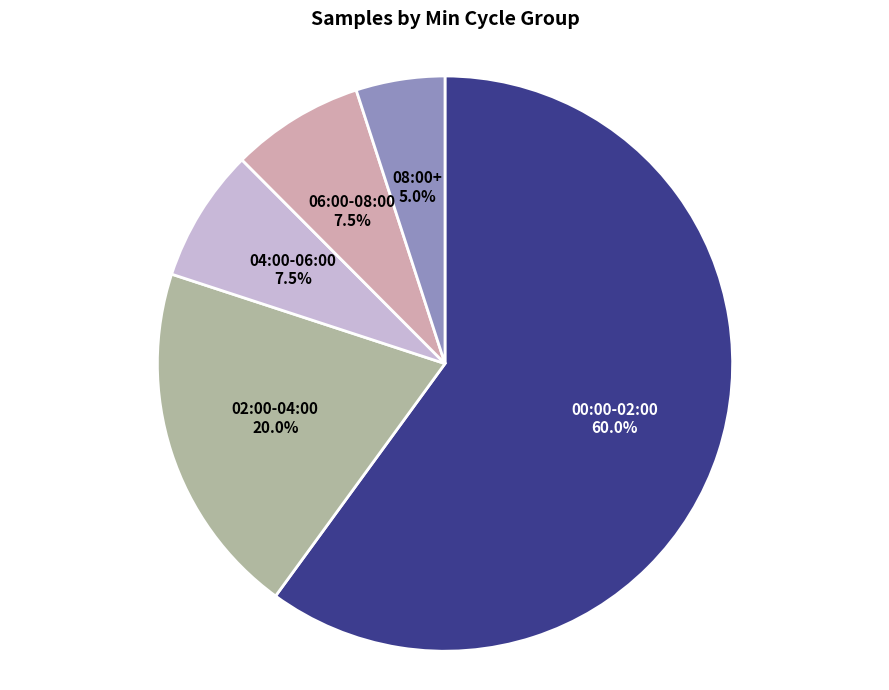

Does any single category account for the majority?

Yes